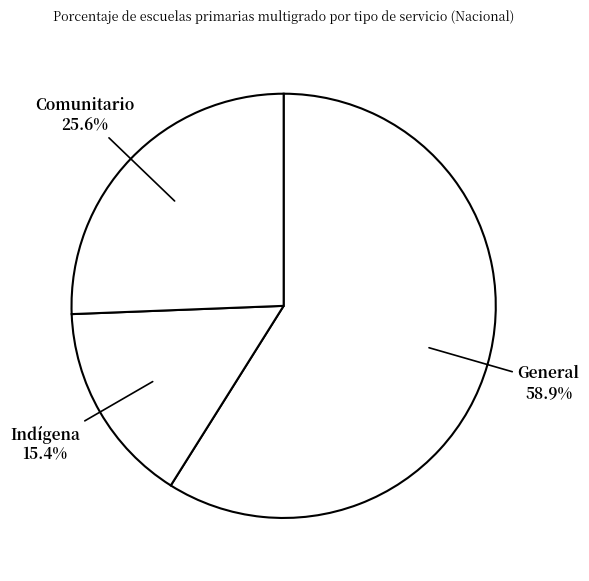

To the nearest percent, what is the difference between the largest and smallest slice percentages?

43%